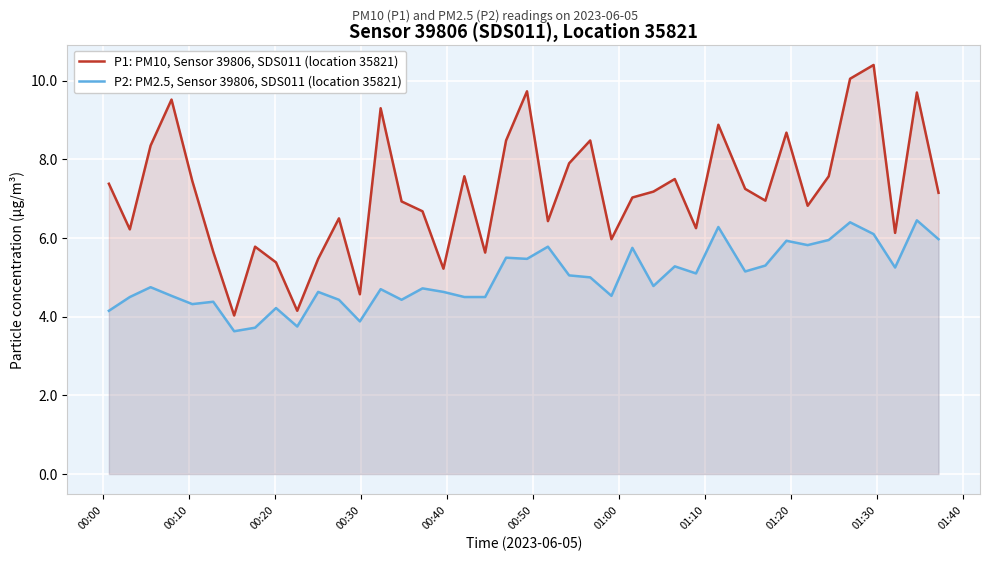

What is the highest value of the P1: PM10, Sensor 39806, SDS011 (location 35821) series?

10.4